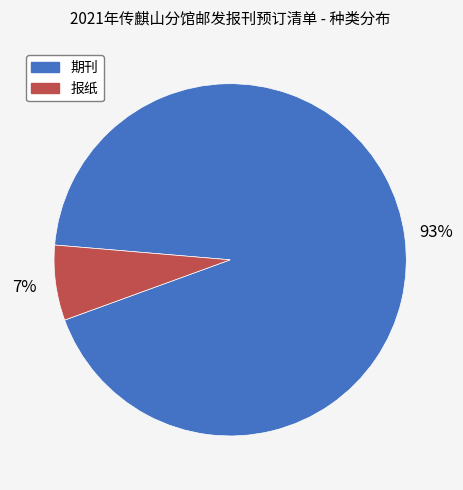

Do 期刊 and 报纸 together represent more than half of the pie?

Yes